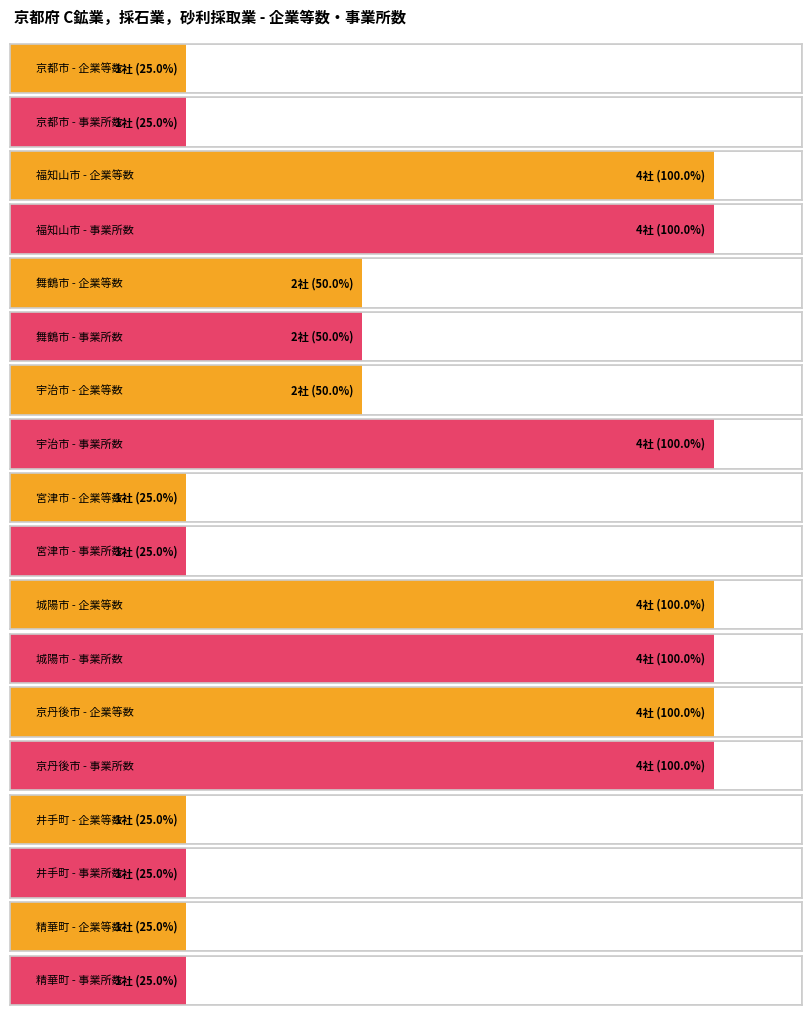

What value does the 企業等数 series have at 精華町?

1